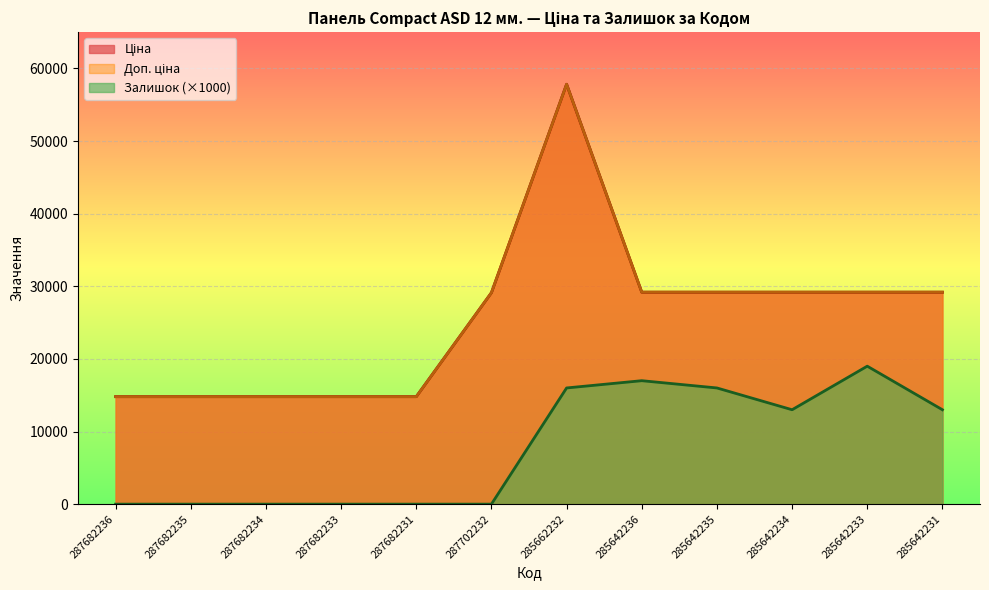

How many distinct data groups are displayed?

3